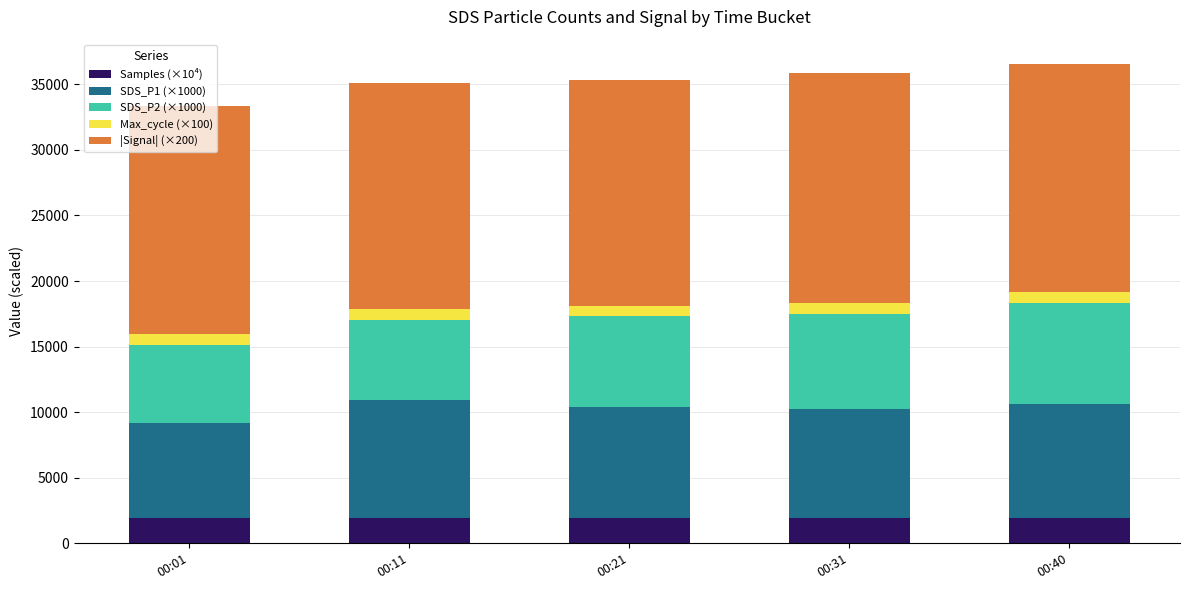

What is the minimum value for Samples (×10⁴)?

1961.4